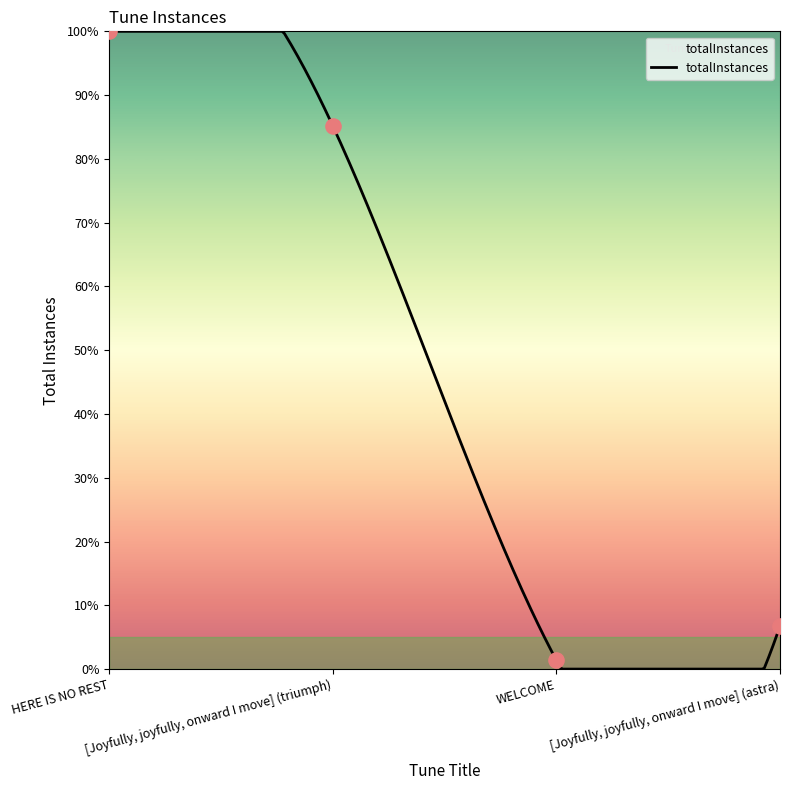

What is the change in value from [Joyfully, joyfully, onward I move] (triumph) to WELCOME?

-83.8